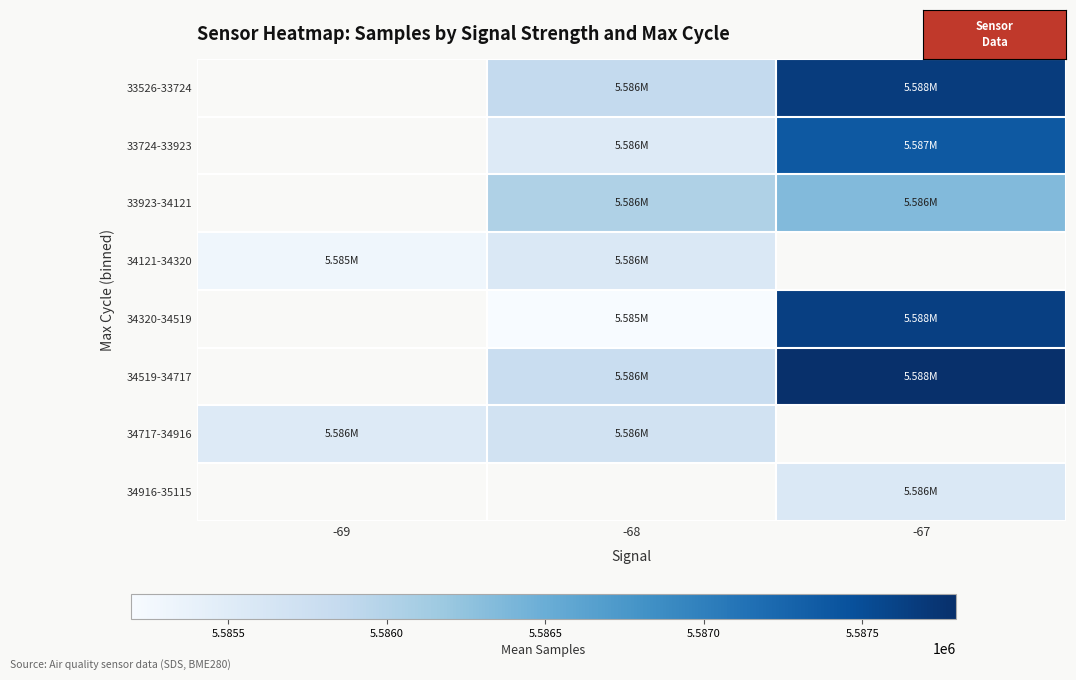

What value does the 34916-35115 series have at -67?

5585567.0